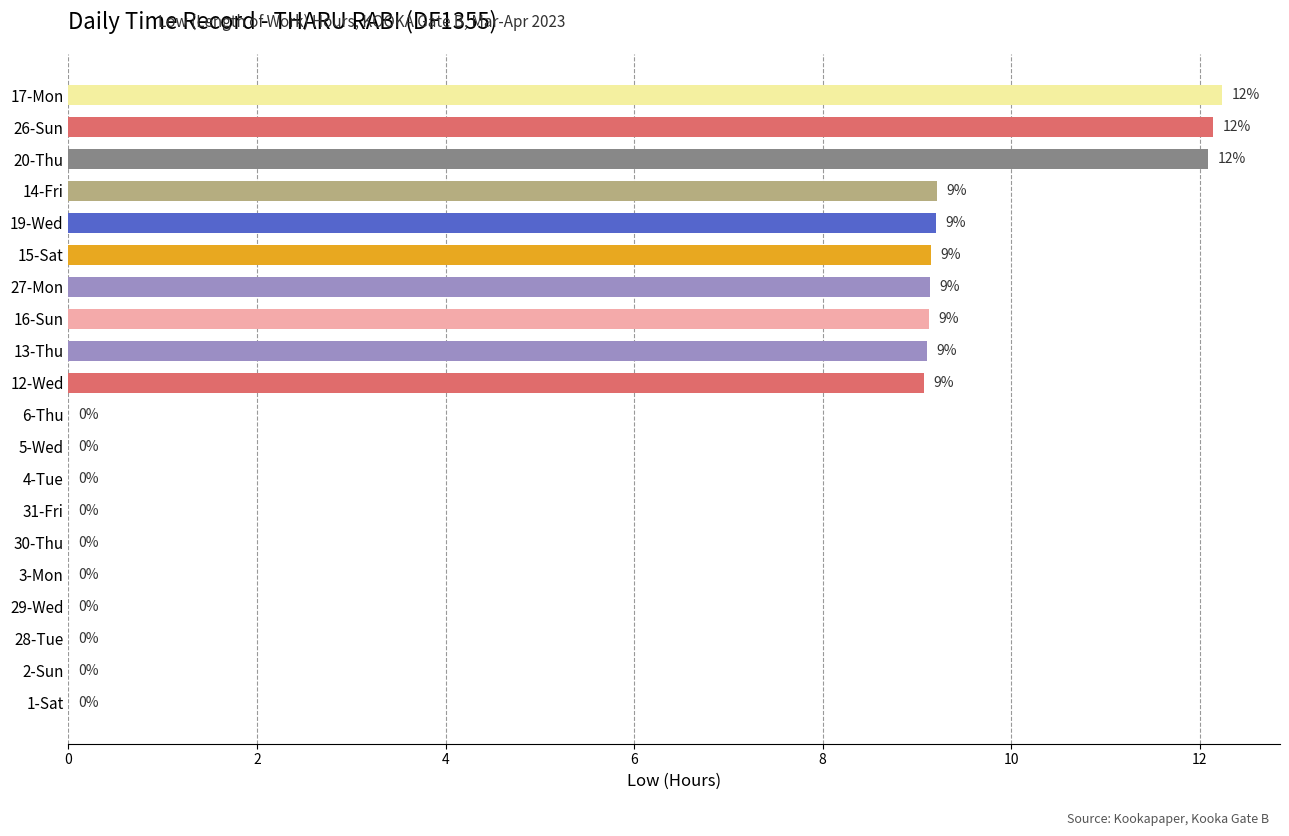

Is it true that the value at 1-Sat is -8.1?

False